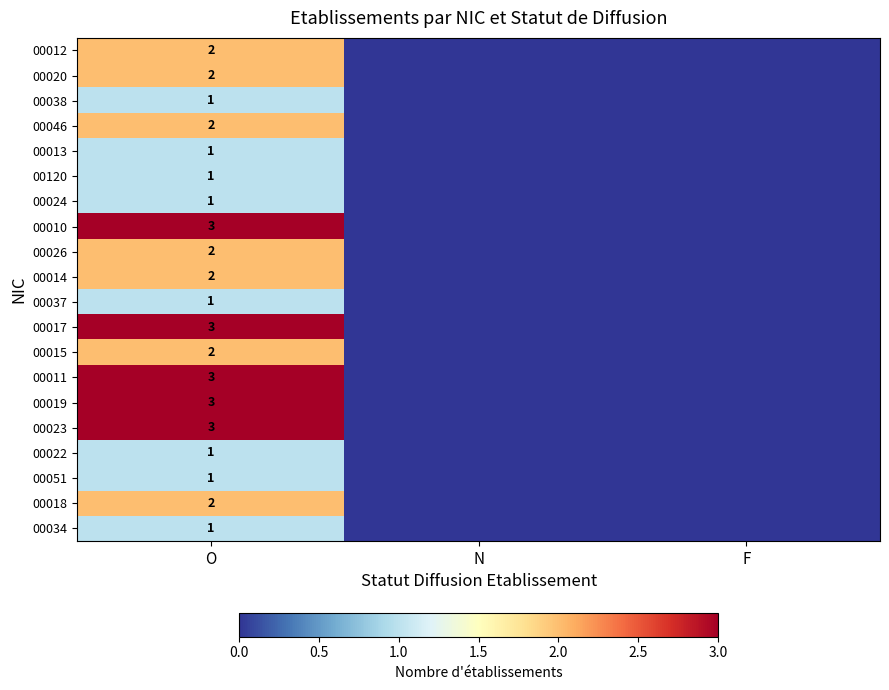

What is the total value across all series at O?

37